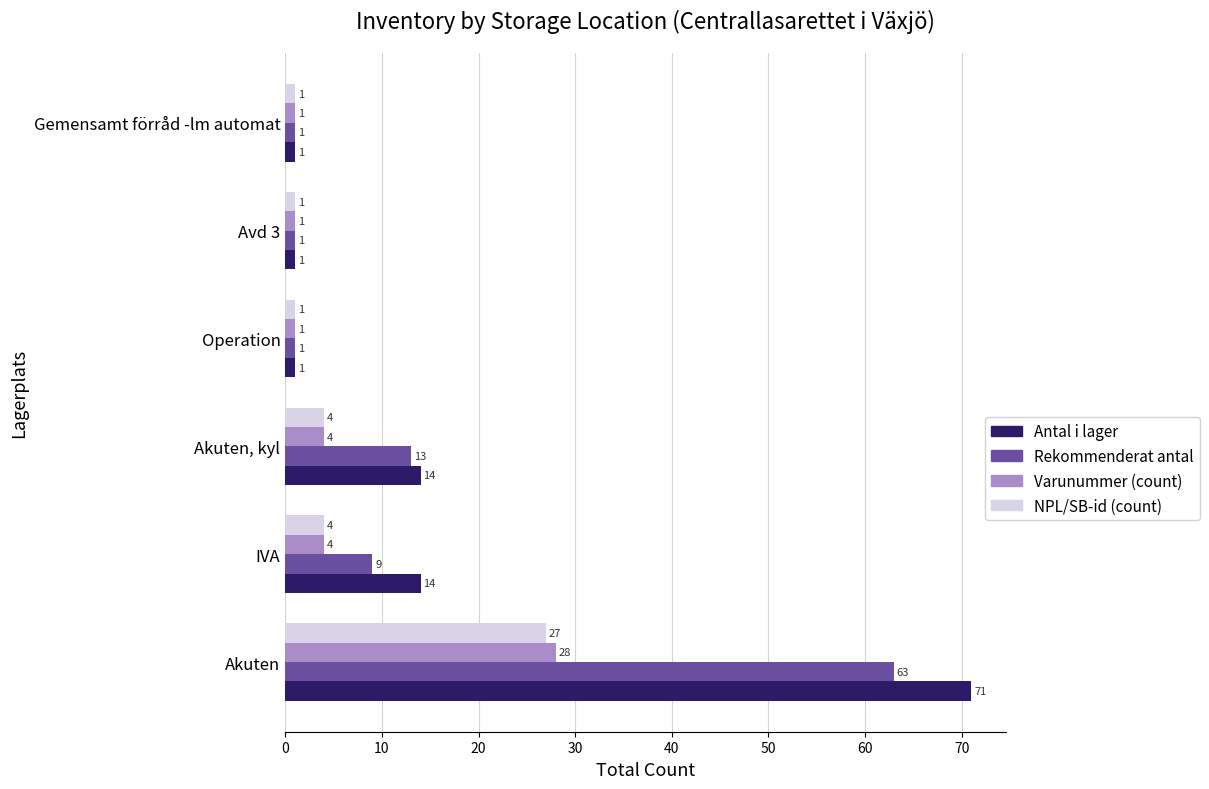

Which series has the widest spread of values?

Antal i lager